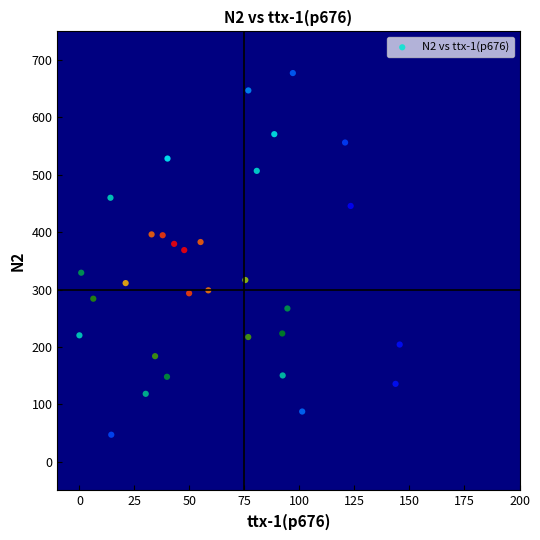

What is the range of X values (max minus min)?

145.6